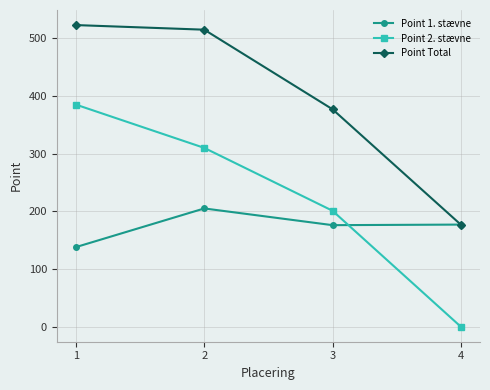

How many categories are shown in the chart?

4